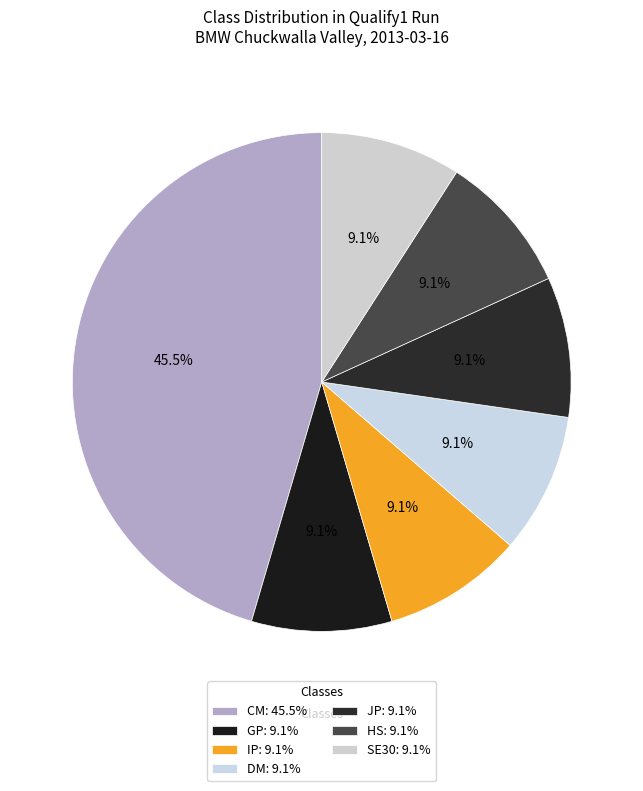

The IP slice represents 9% of the pie. True or false?

True